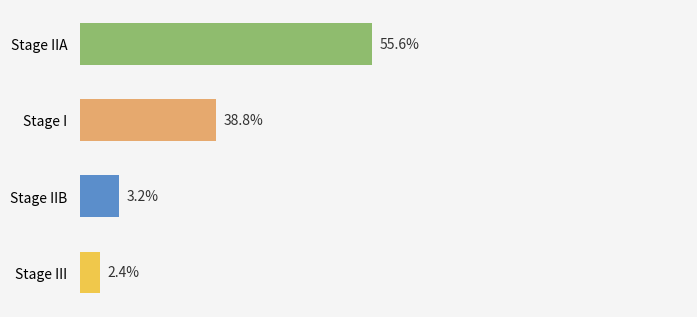

Are the bars horizontal?

Yes